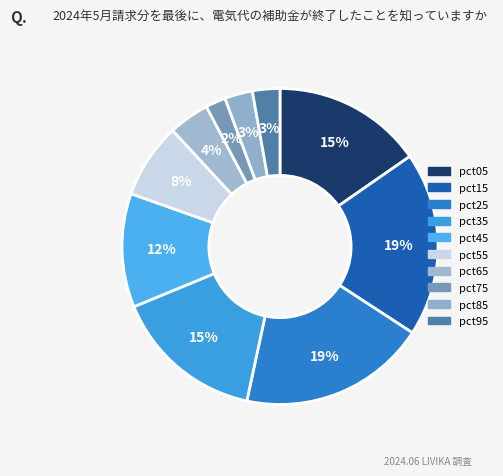

How many slices are in this pie chart?

10